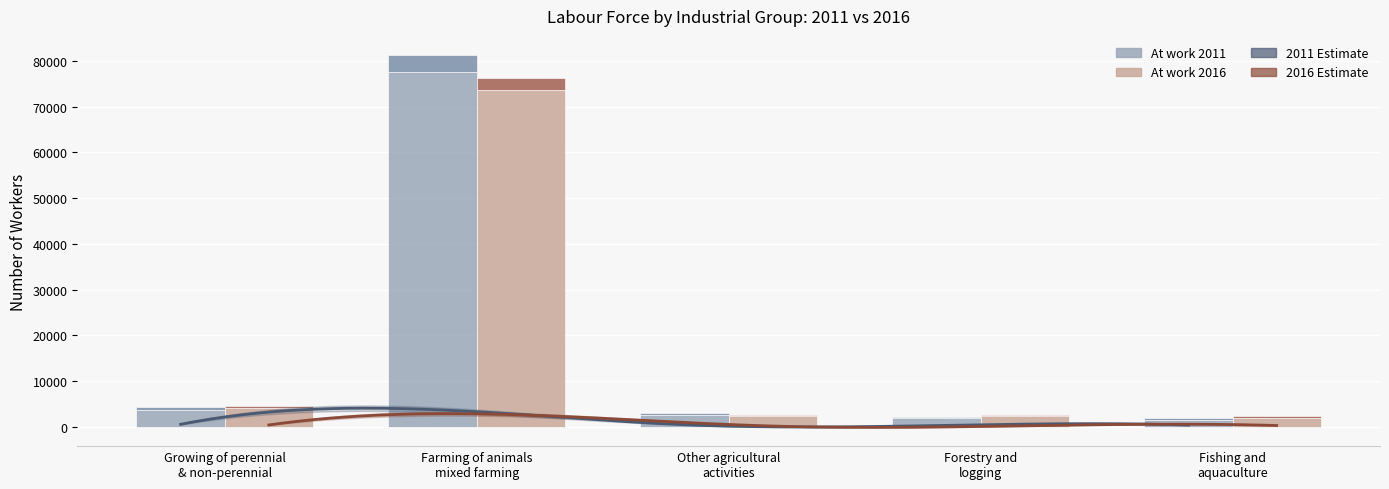

What is the label of the 5th bar from the left?

Fishing and
aquaculture